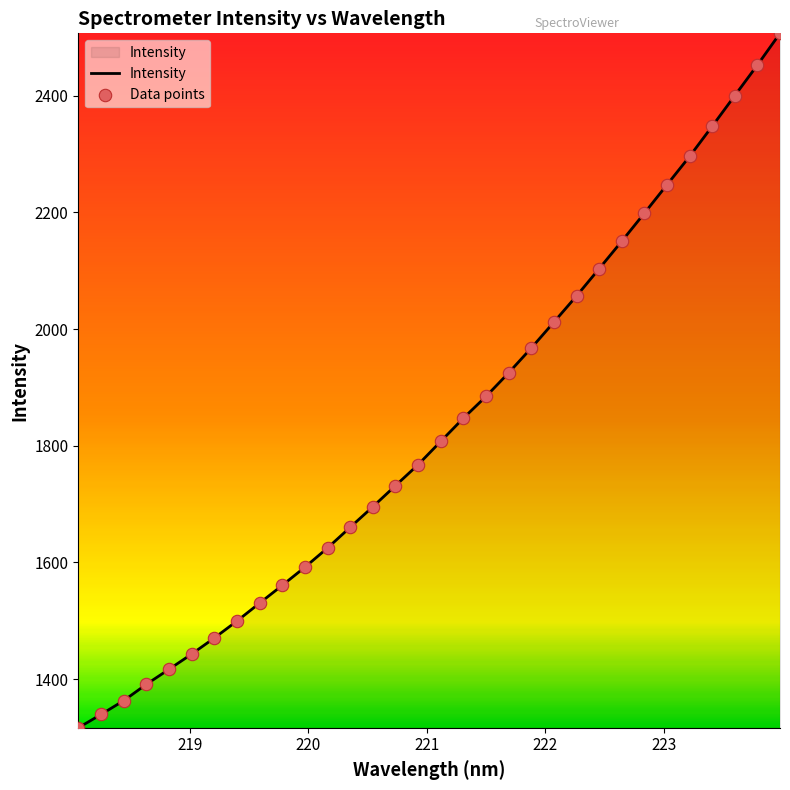

What is the minimum value shown in the chart?

1316.4